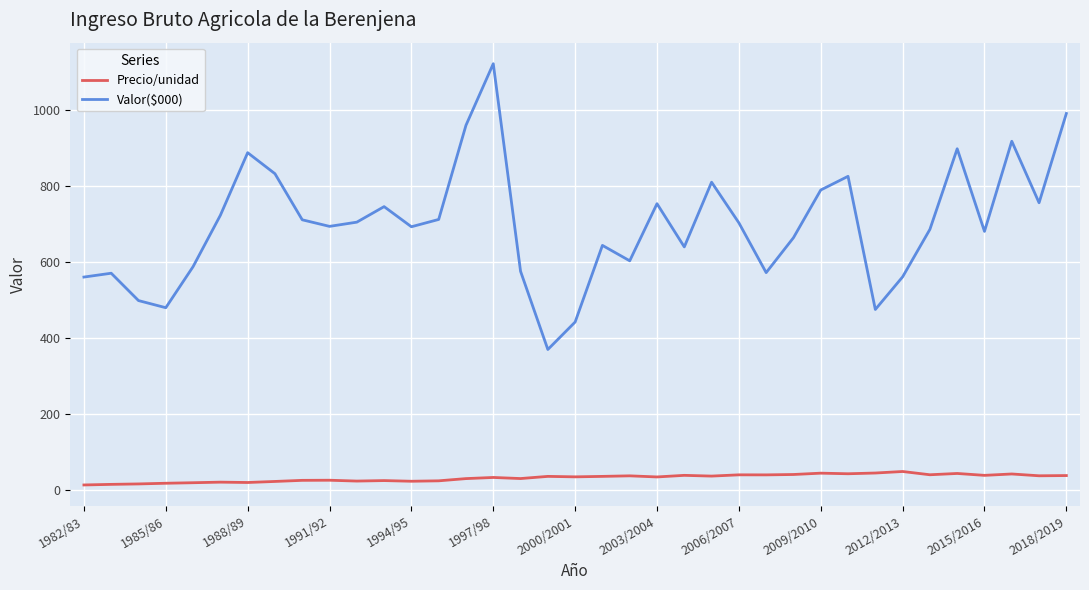

What is the difference between the maximum and minimum values in the Precio/unidad series?

35.4